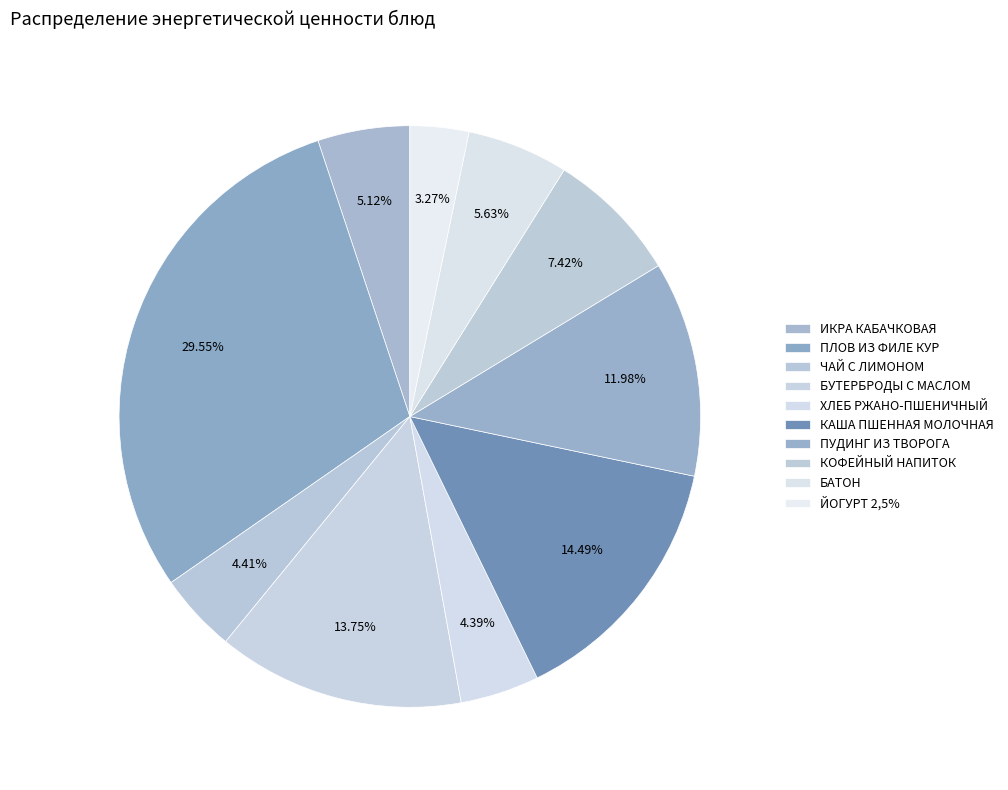

How many slices are in this pie chart?

10